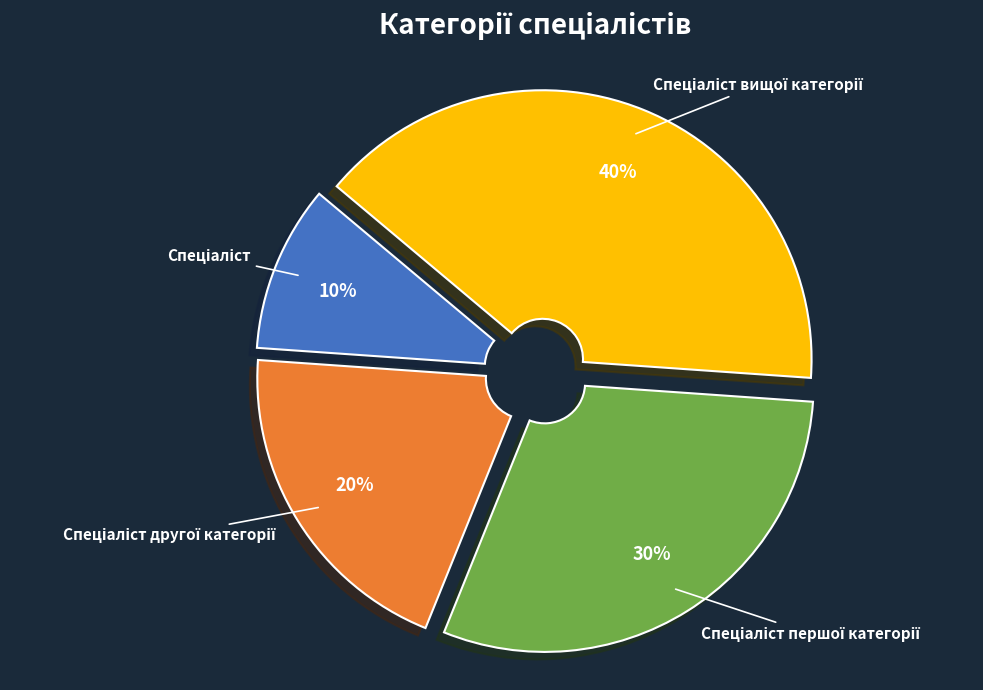

Does any single category account for the majority?

No